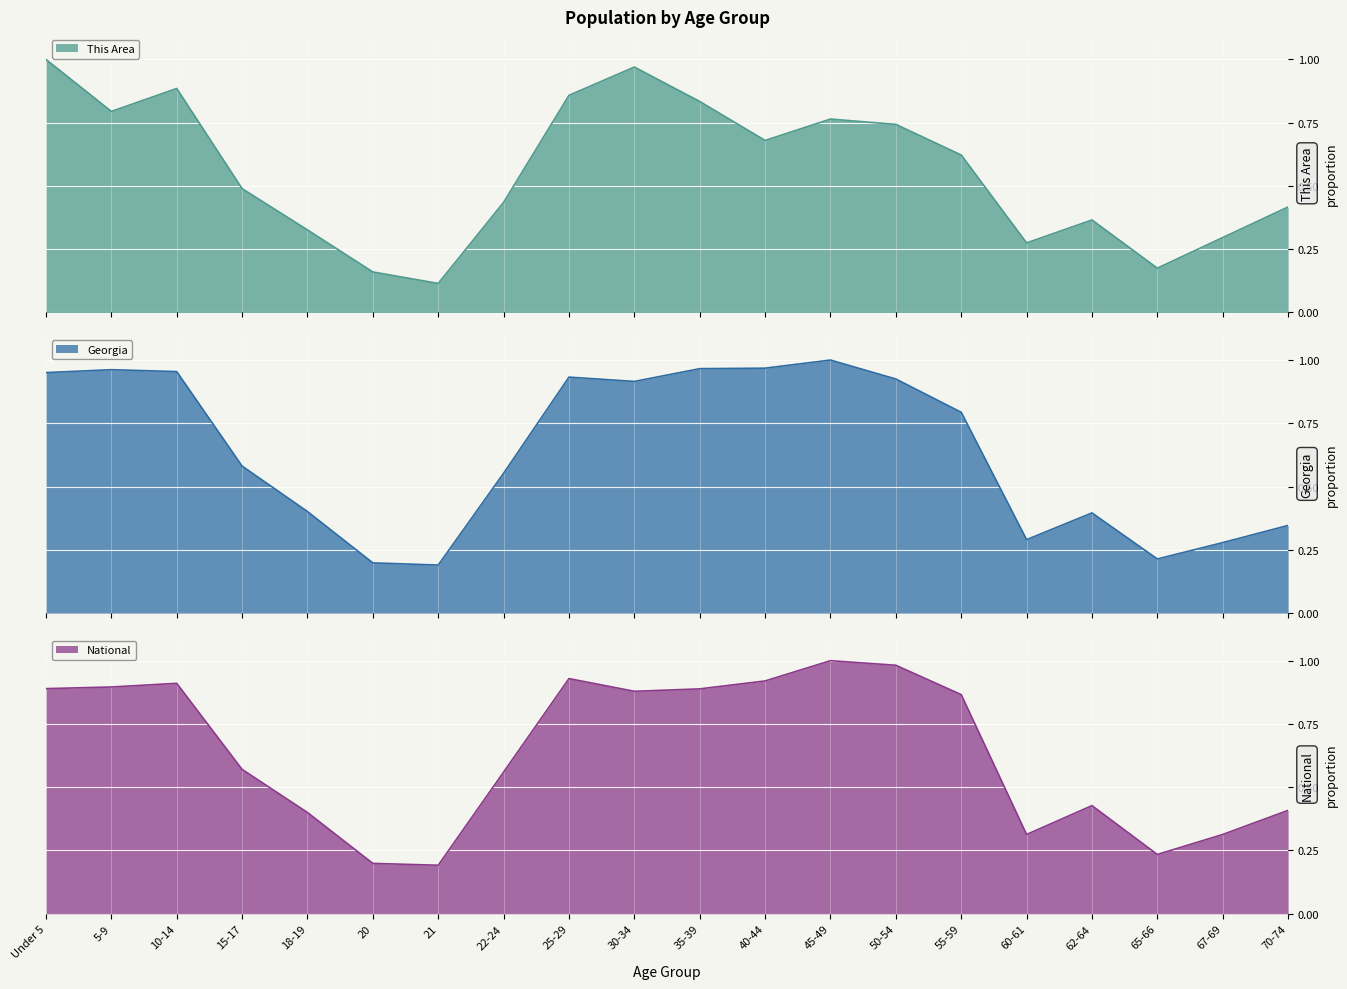

Which series has the largest range (max minus min)?

This Area